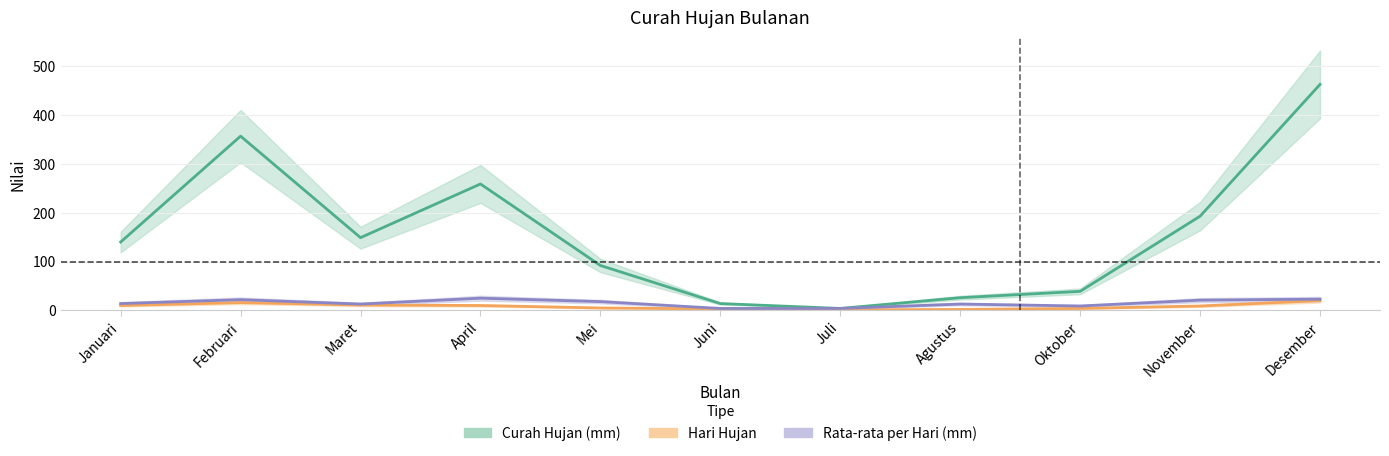

At which label does Rata-rata per Hari (mm) reach its minimum?

Juni